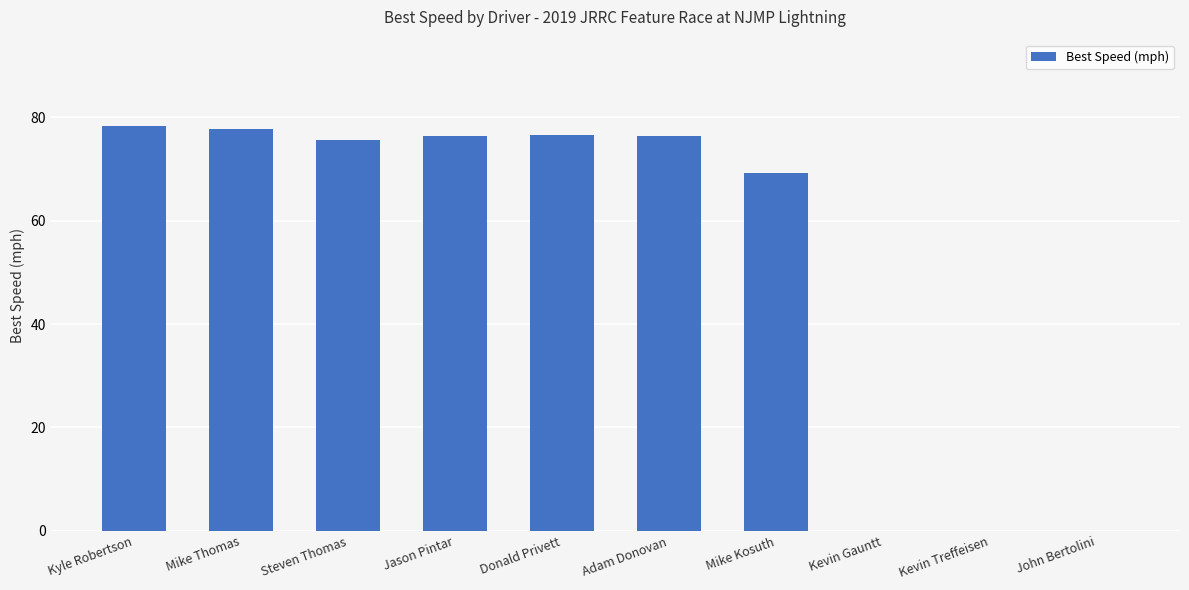

What is the maximum value shown in the chart?

78.2